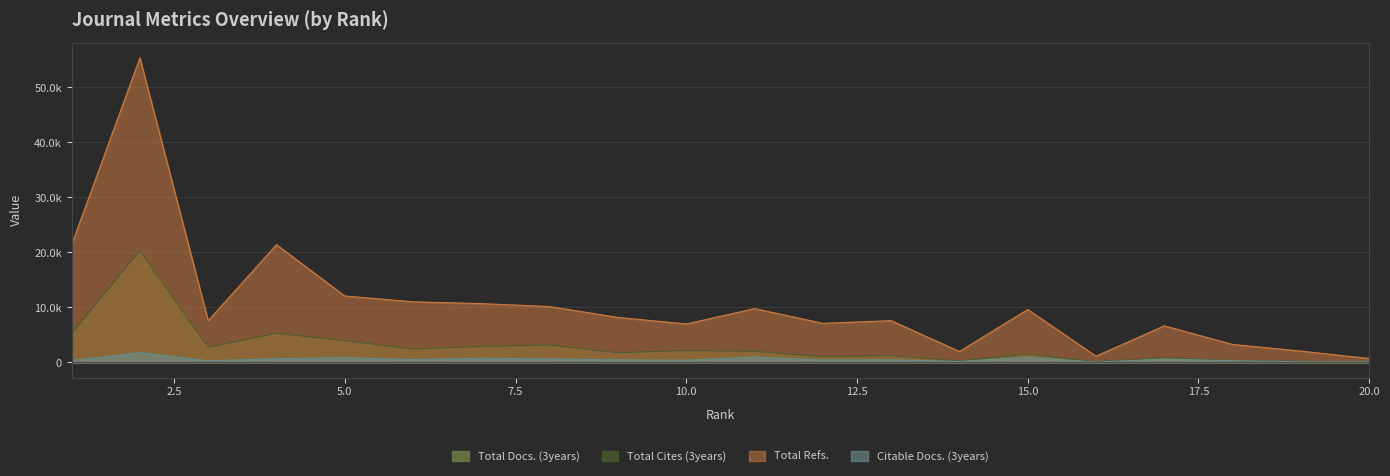

What is the greatest value displayed?

55390